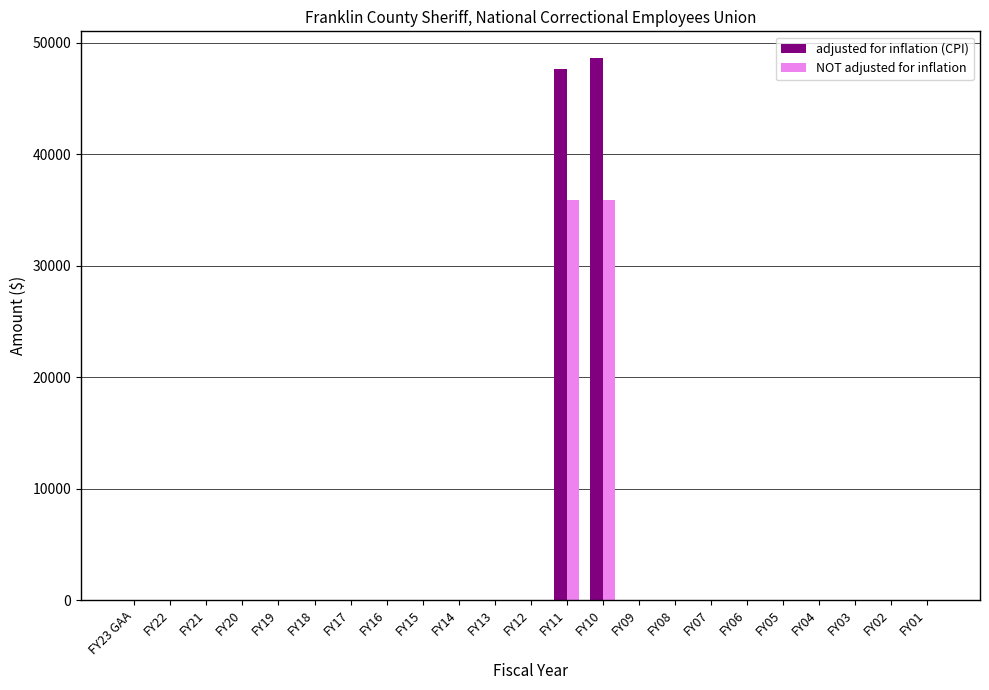

The value of NOT adjusted for inflation at FY09 is -11007. True or false?

False